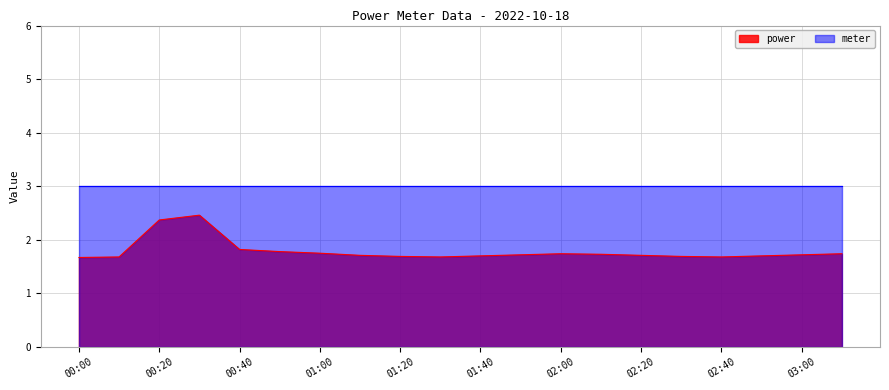

How many categories are shown in the chart?

20